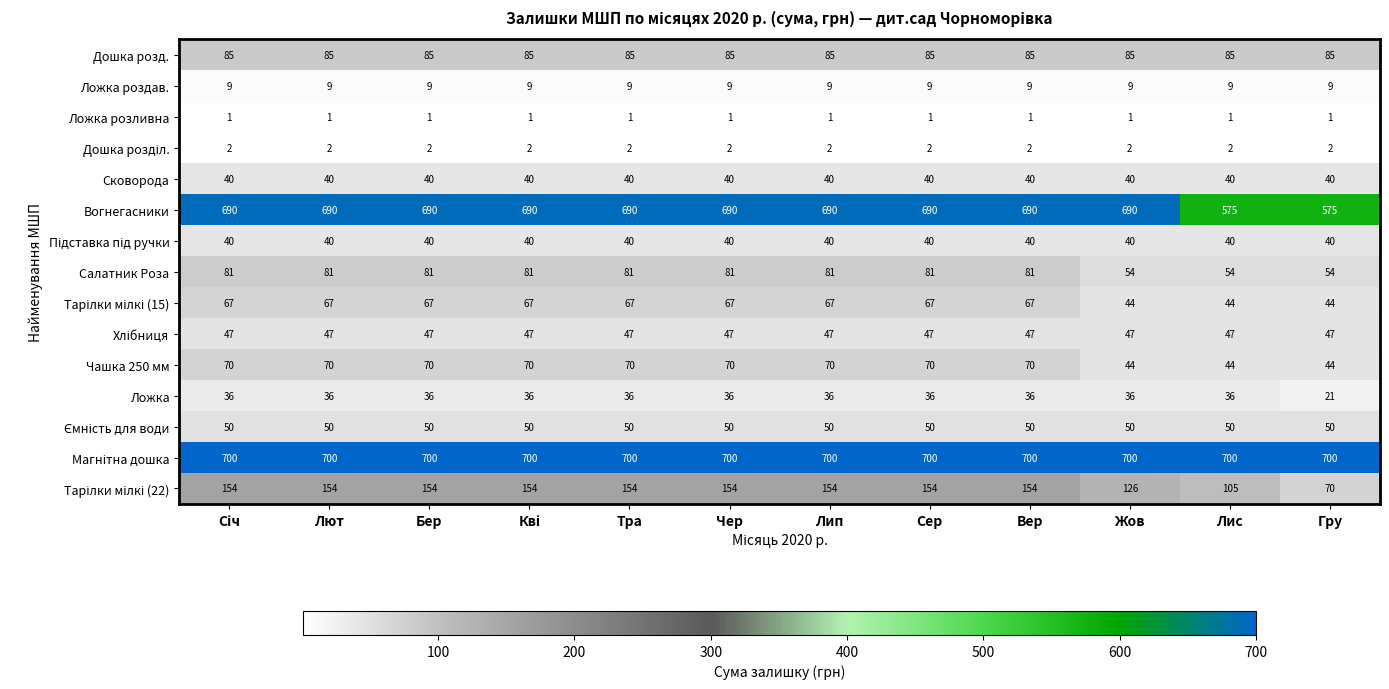

What is the total value across all series at Сер?

2072